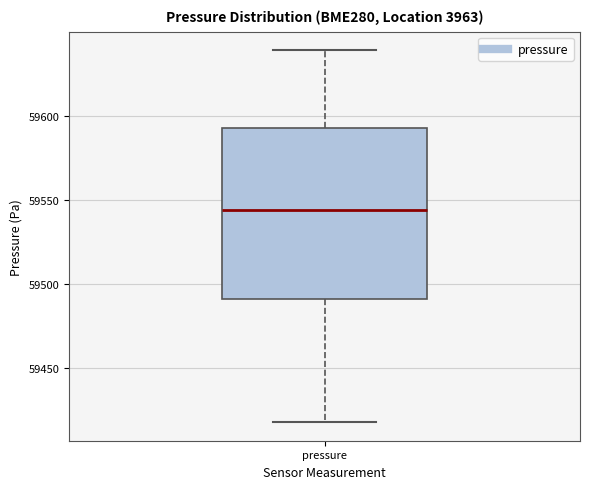

Transcribe this box plot: give where the median line is, the range the box spans, and where the two whiskers end, as read against the y-axis. The values are not printed on the chart, so give them approximately, as read against the axis.

median 59545, box 59490 to 59595, whiskers 59420 to 59640